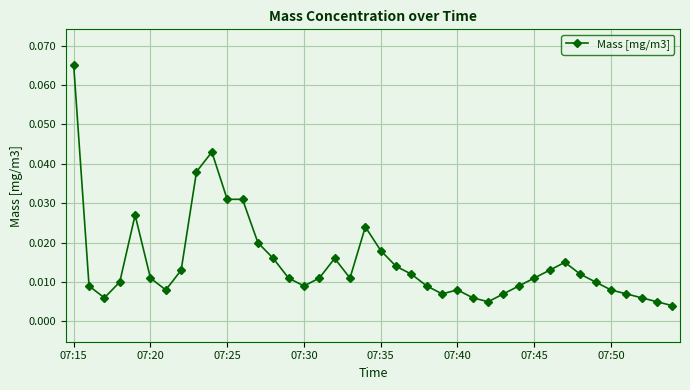

What is the sum of all values?

0.6